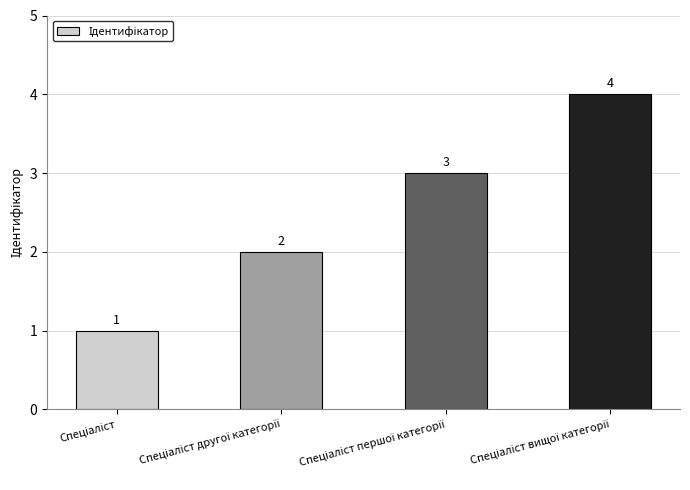

What is the maximum value shown in the chart?

4